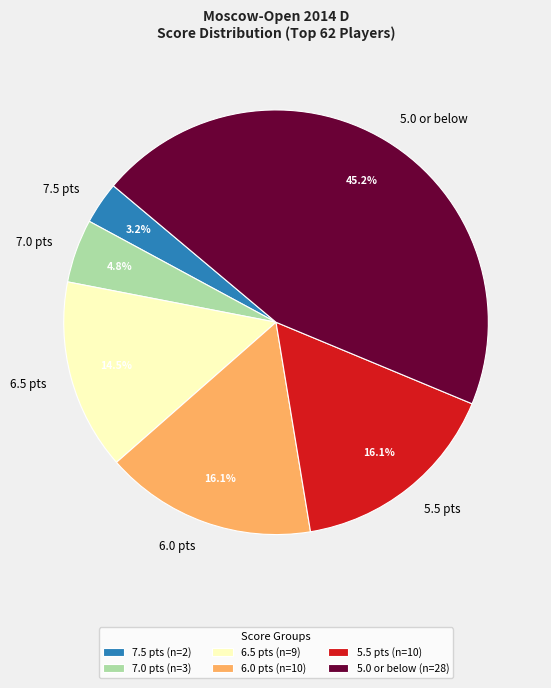

Does 7.5 pts account for over 50% of the chart?

No